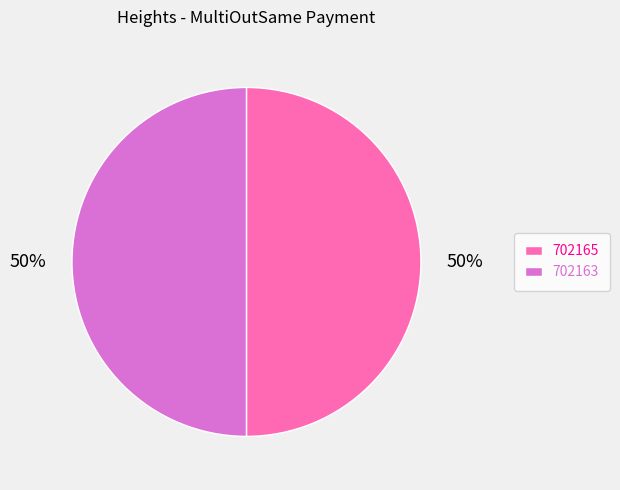

Is the sum of 702163 and 702165 greater than half?

Yes